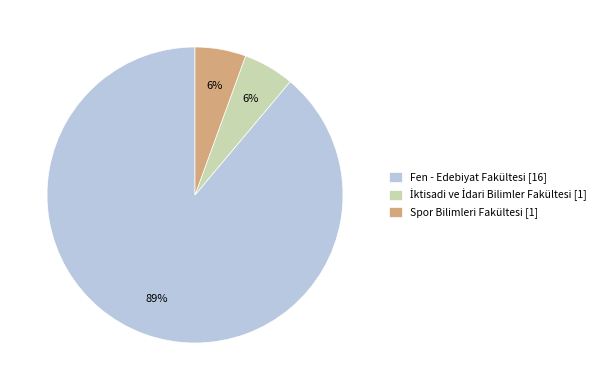

To the nearest percent, what is the average slice percentage?

33%